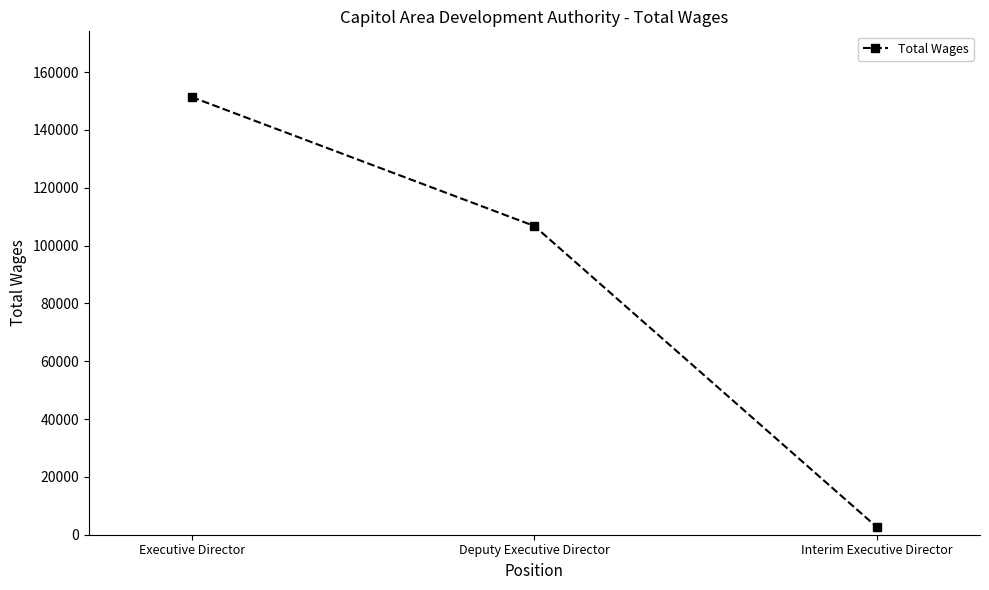

Is this an area chart (filled region under the line)?

No